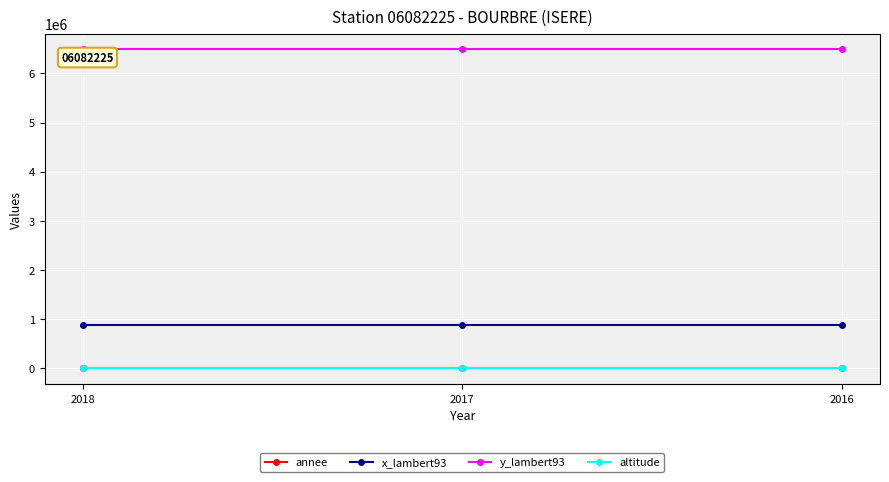

The value of y_lambert93 at 2016 is 6487378. True or false?

True